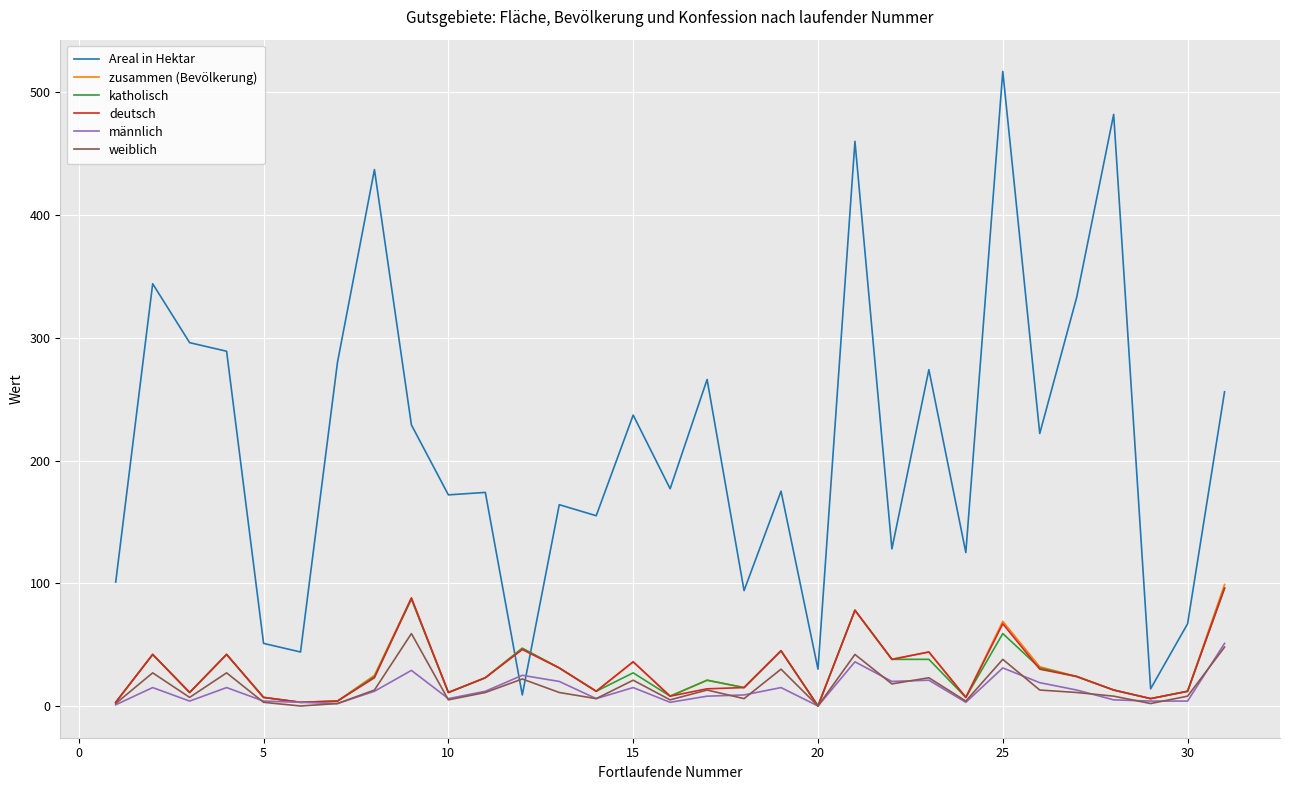

Which series has the largest range (max minus min)?

Areal in Hektar